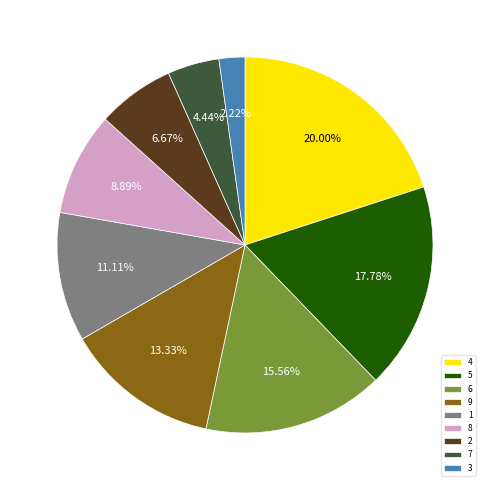

Which slice is the smallest?

3